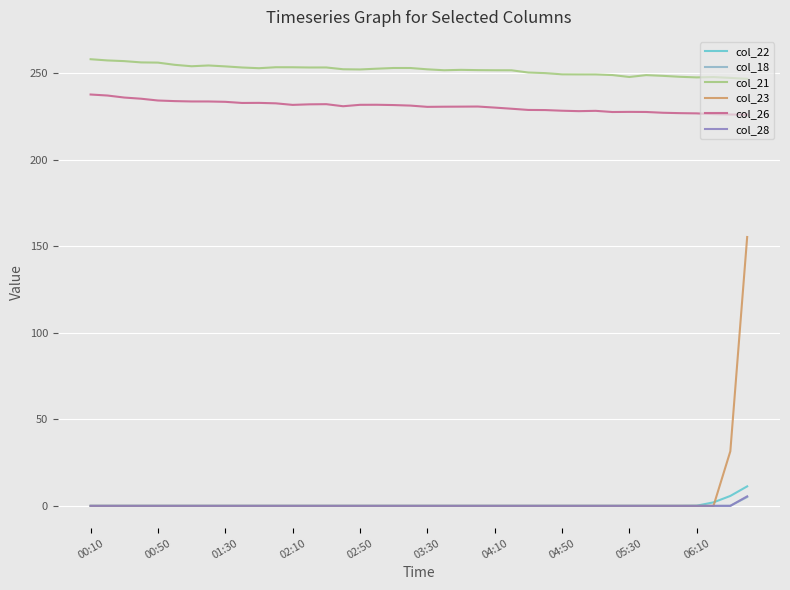

True or false: col_21 and col_28 intersect in this chart.

False